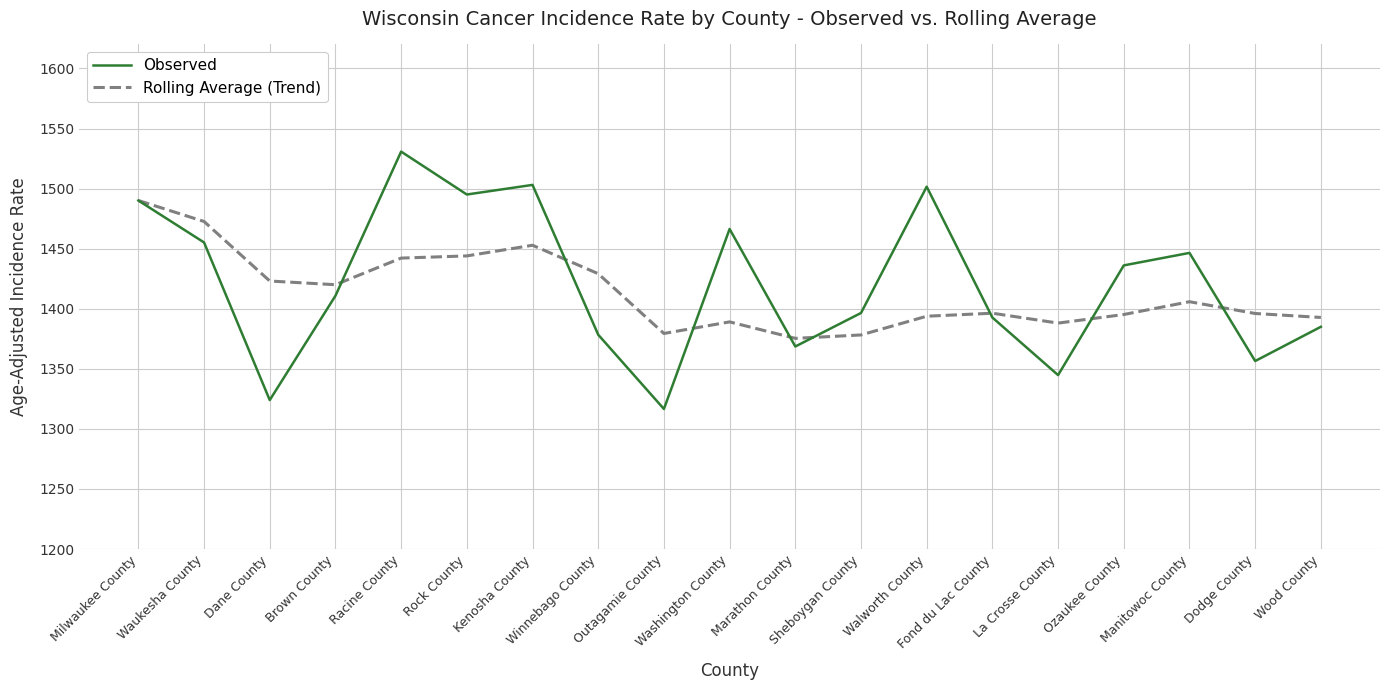

How many categories are shown in the chart?

19